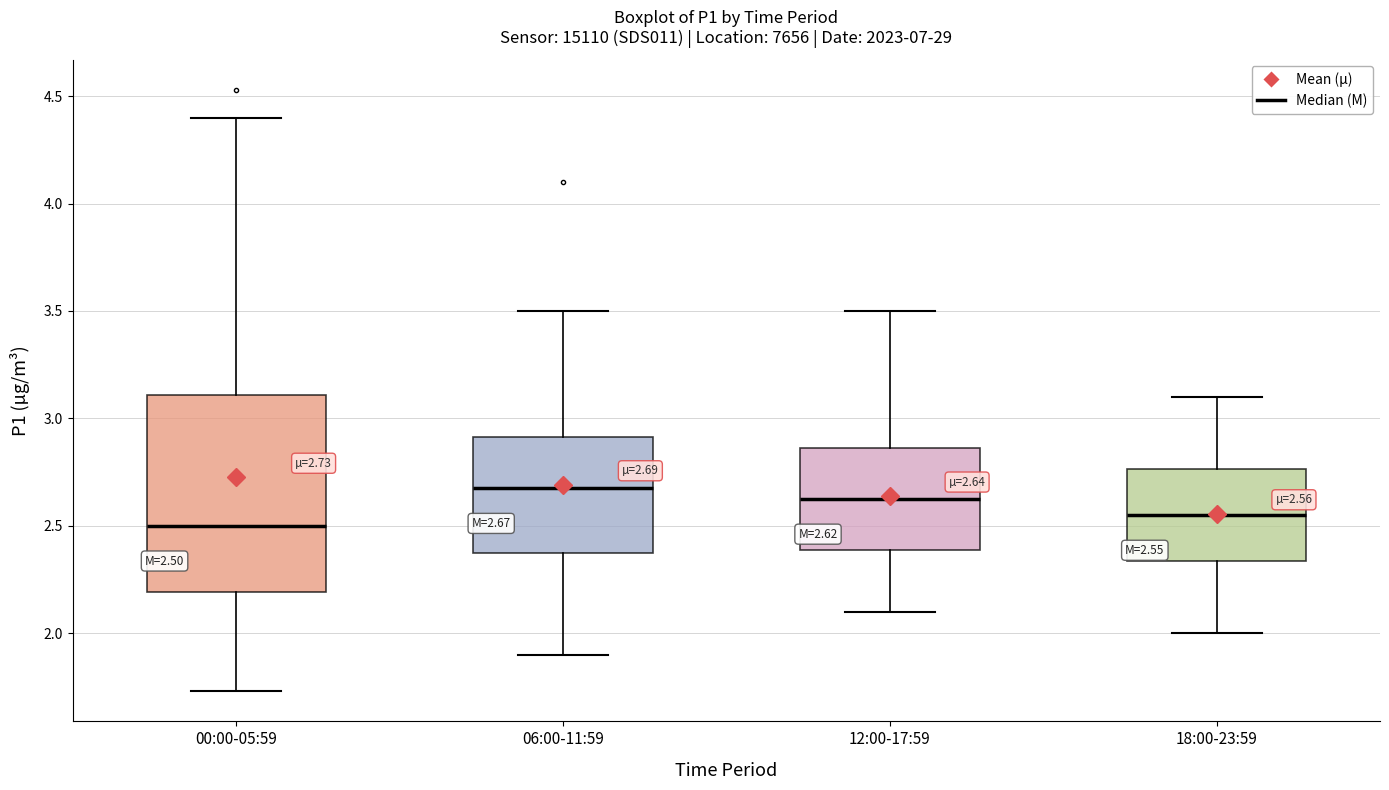

Comparing the boxes themselves (not the whiskers), which one is the tallest?

00:00-05:59